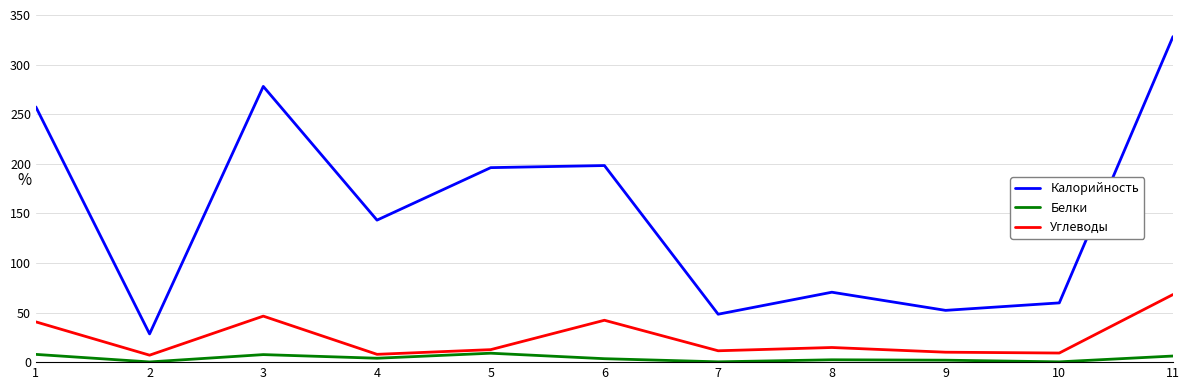

What is the difference between the Калорийность values at 3 and 10?

218.3